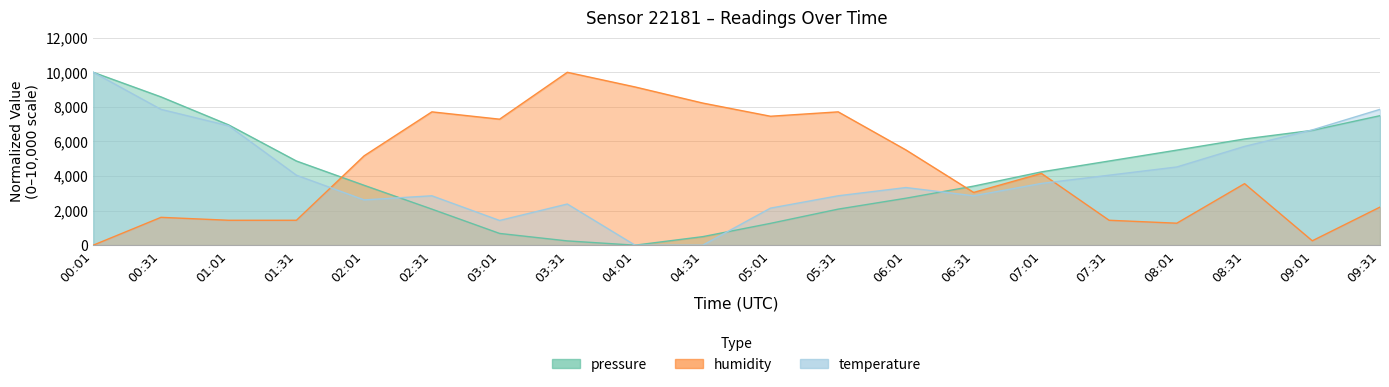

Is it true that humidity equals 2252.5 at 03:01?

False